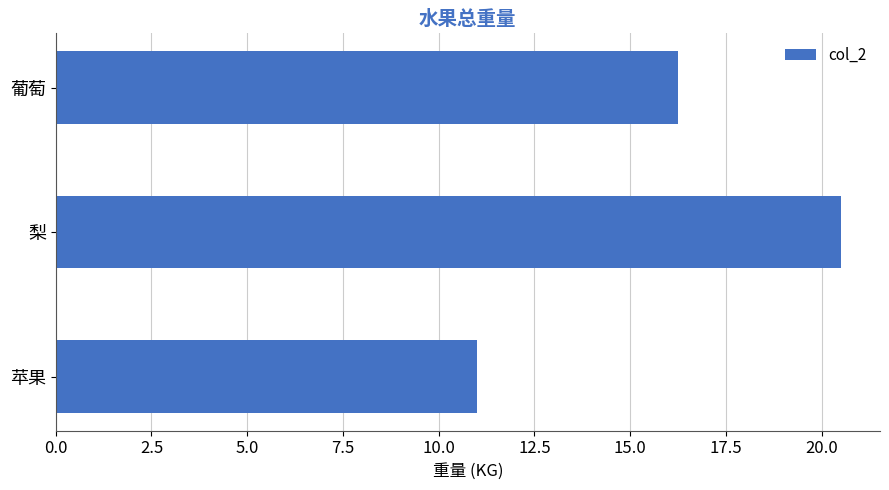

What is the sum of all values?

47.8